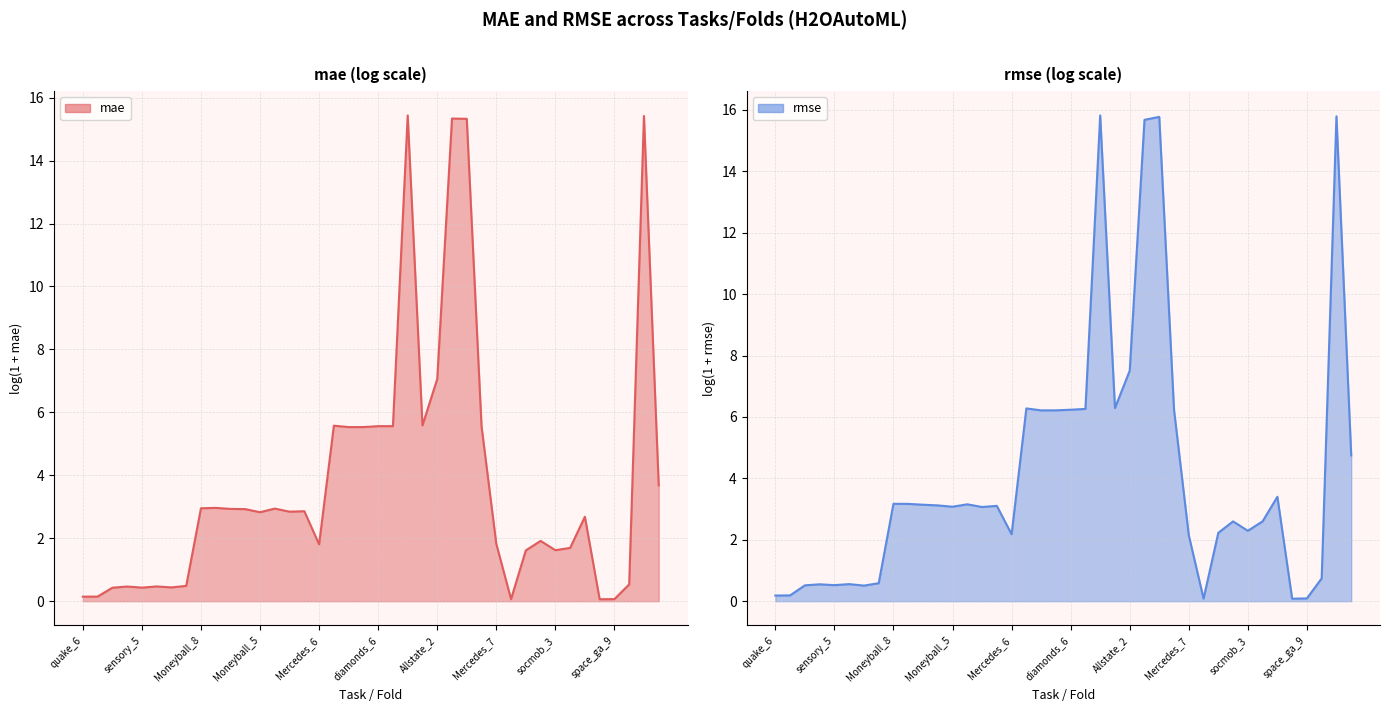

How many interior local peaks does the mae series have?

11